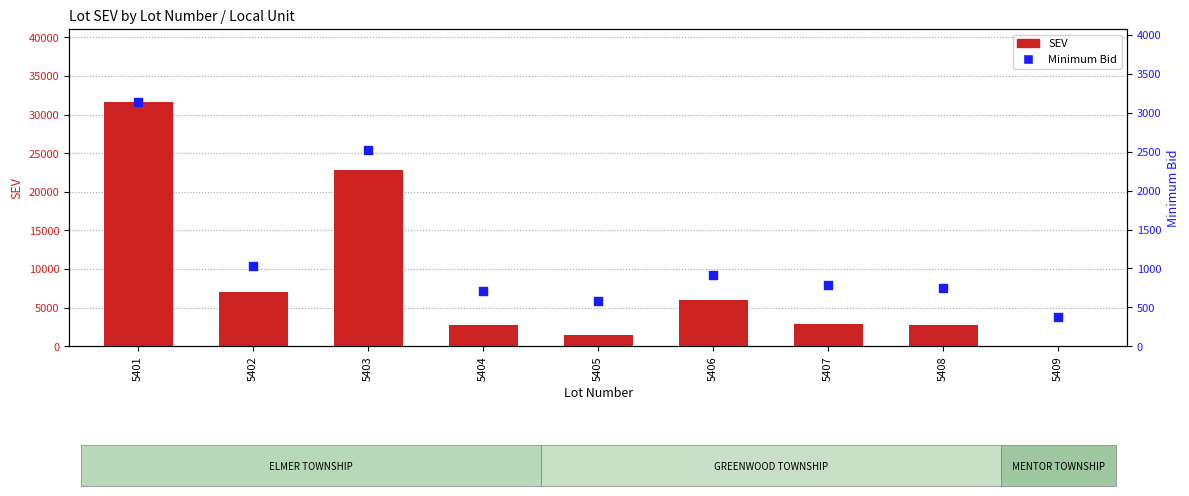

Which series has the largest total across all categories?

SEV